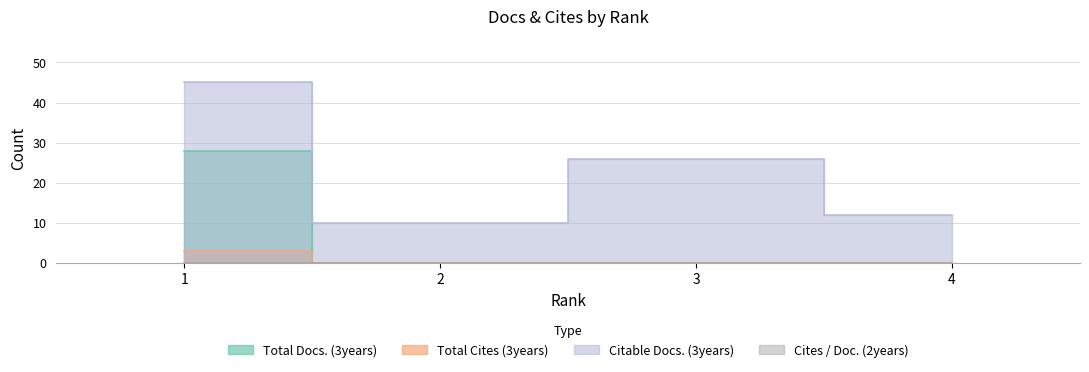

True or false: Total Cites (3years) and Citable Docs. (3years) intersect in this chart.

False